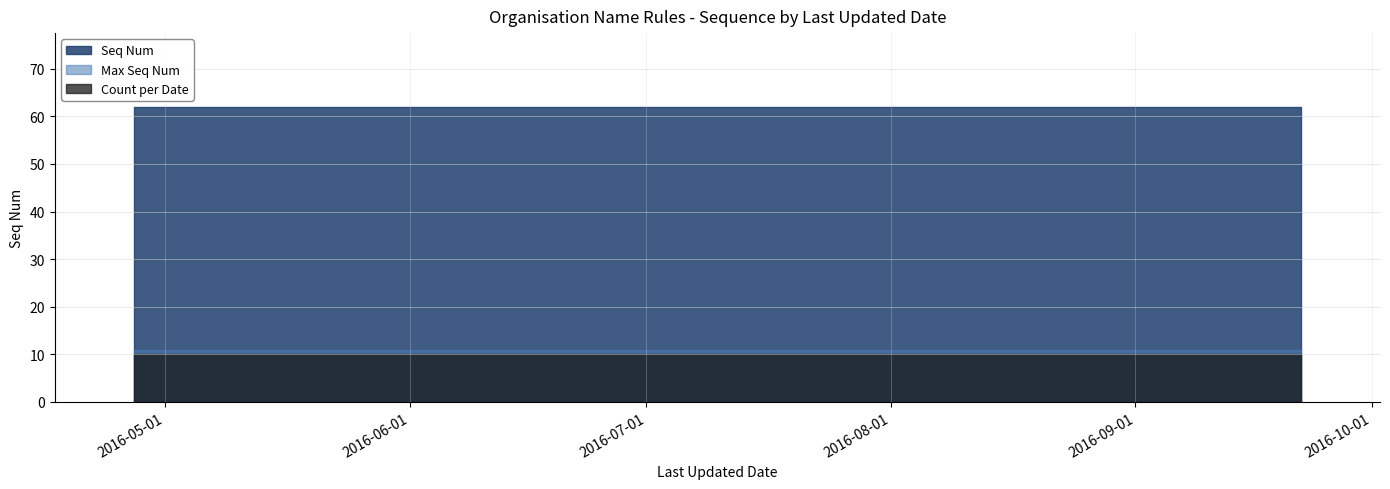

The chart shows a value of 12 at 2016-04-27. True or false?

False